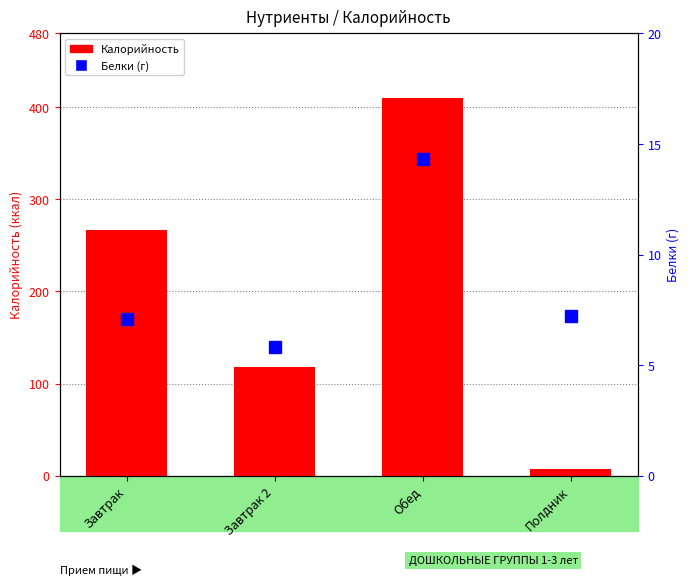

At which category does the chart reach its peak across all series?

Обед